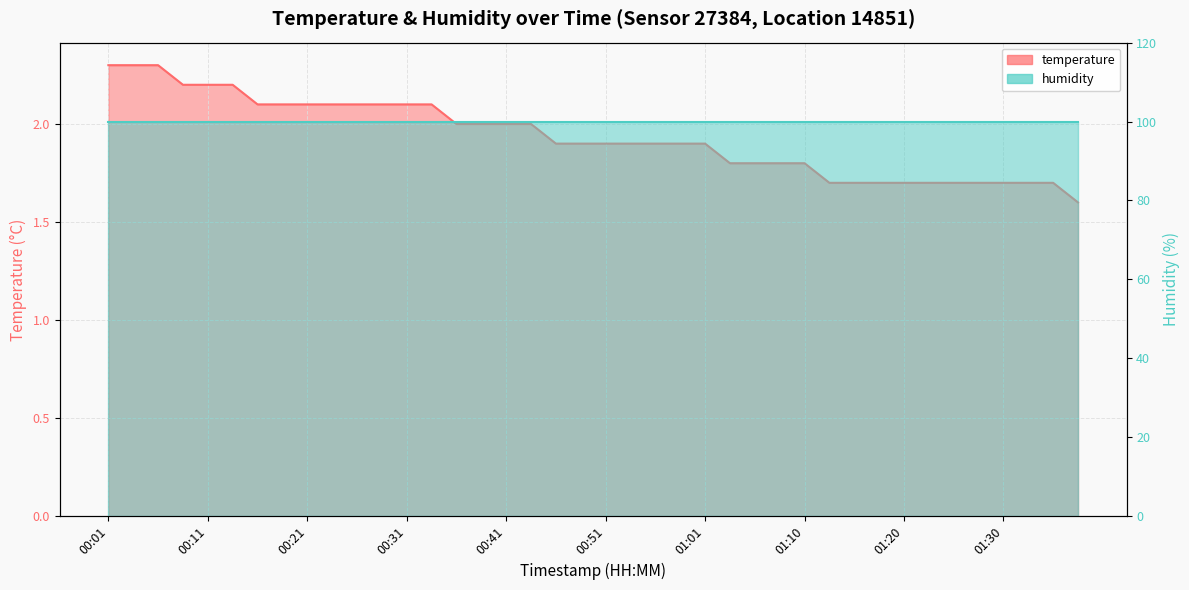

What is the change in value from 00:33 to 00:36?

-0.1